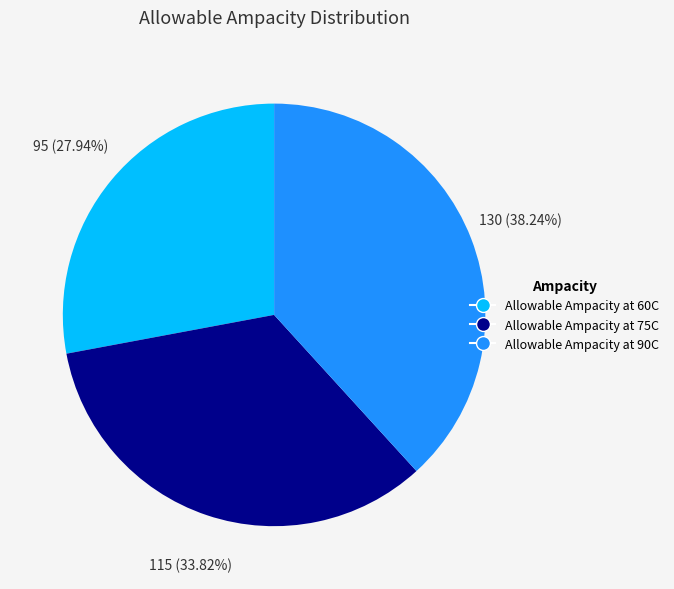

To the nearest percent, what percentage of the pie is Allowable Ampacity at 60C?

28%